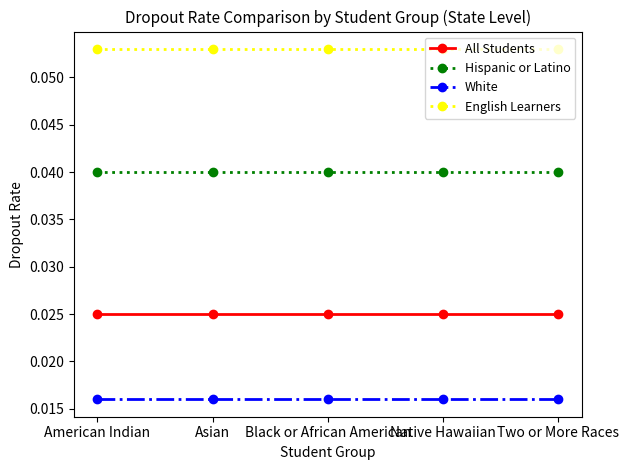

List the series in order of their peak value, highest first.

English Learners, Hispanic or Latino, All Students, White